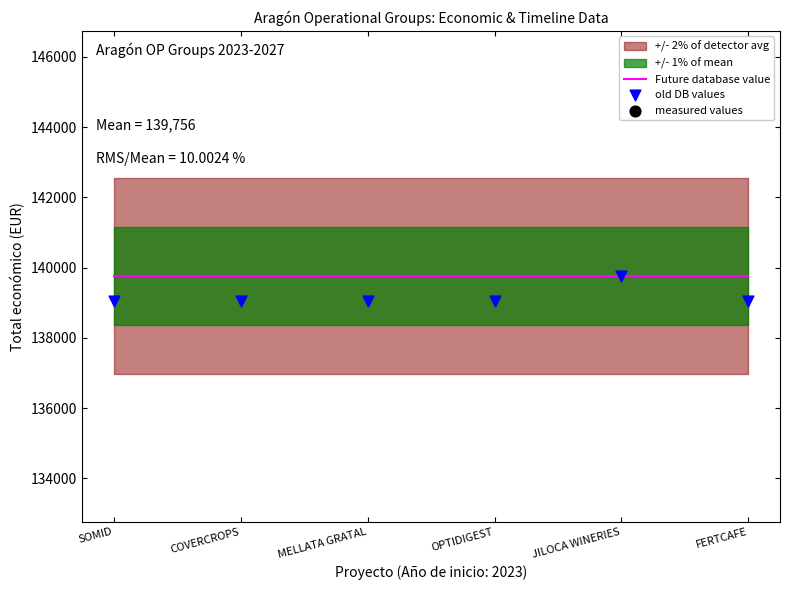

What are all the series names shown in the legend?

Future database value, old DB values, measured values